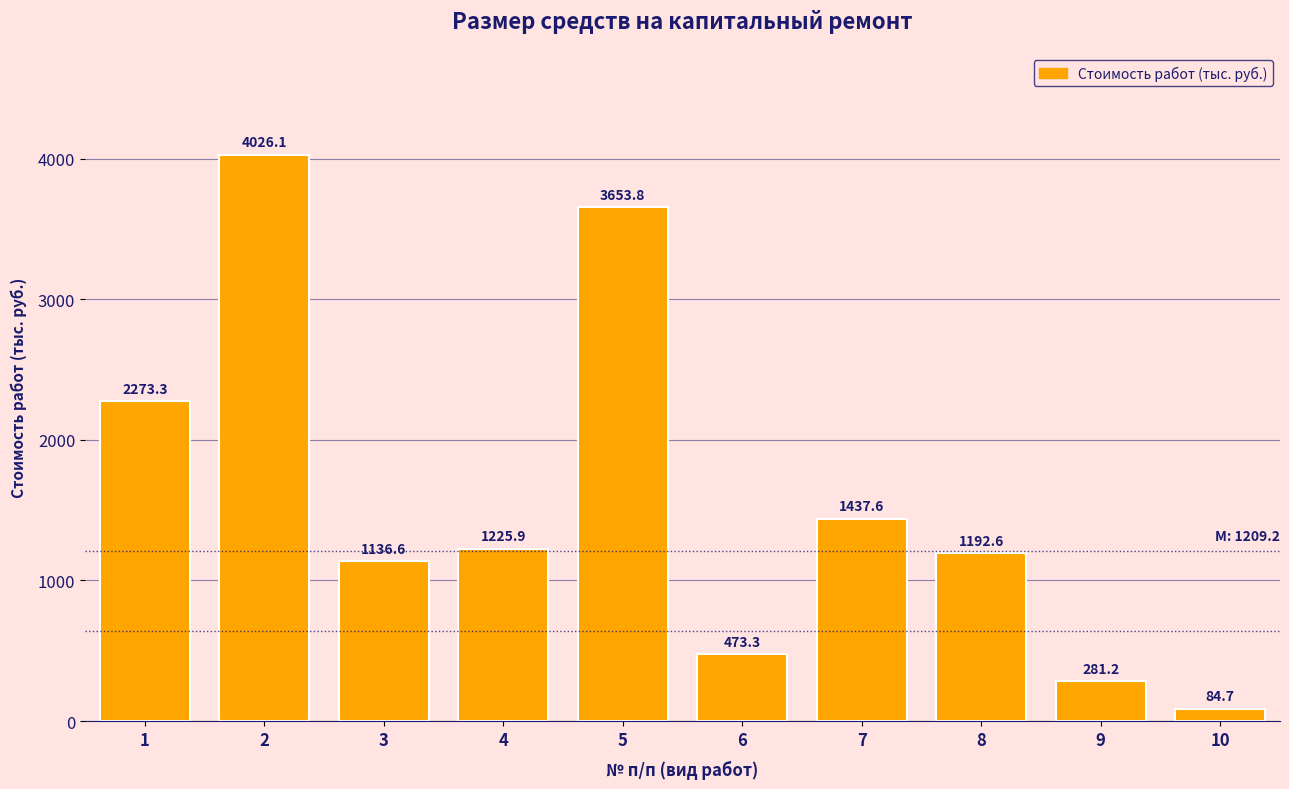

Reading left to right, transcribe all the data shown in this chart.

2273.3	4026.1	1136.6	1225.9	3653.8	473.3	1437.6	1192.6	281.2	84.7